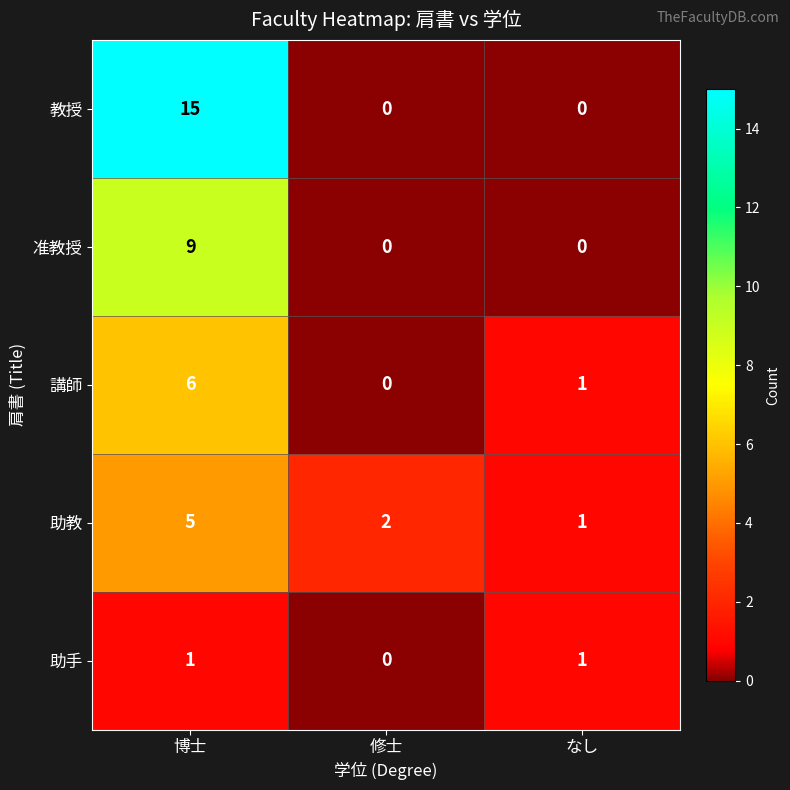

Which series has the largest total across all categories?

教授